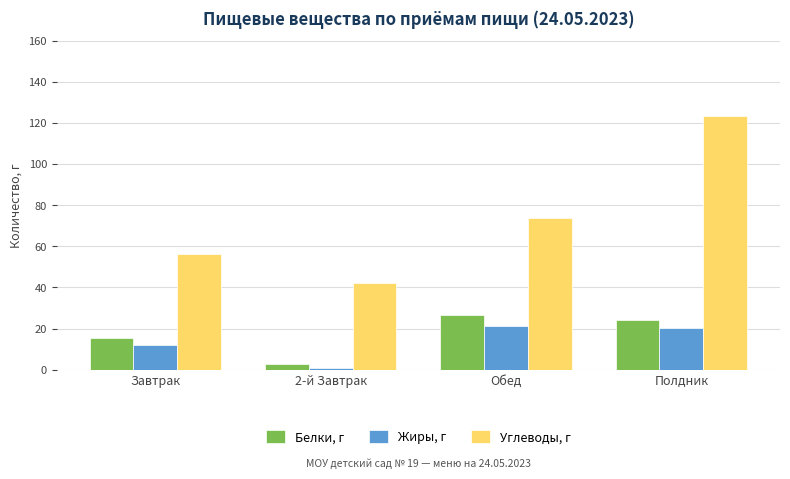

What is the difference between the Белки, г values at Полдник and 2-й Завтрак?

21.4